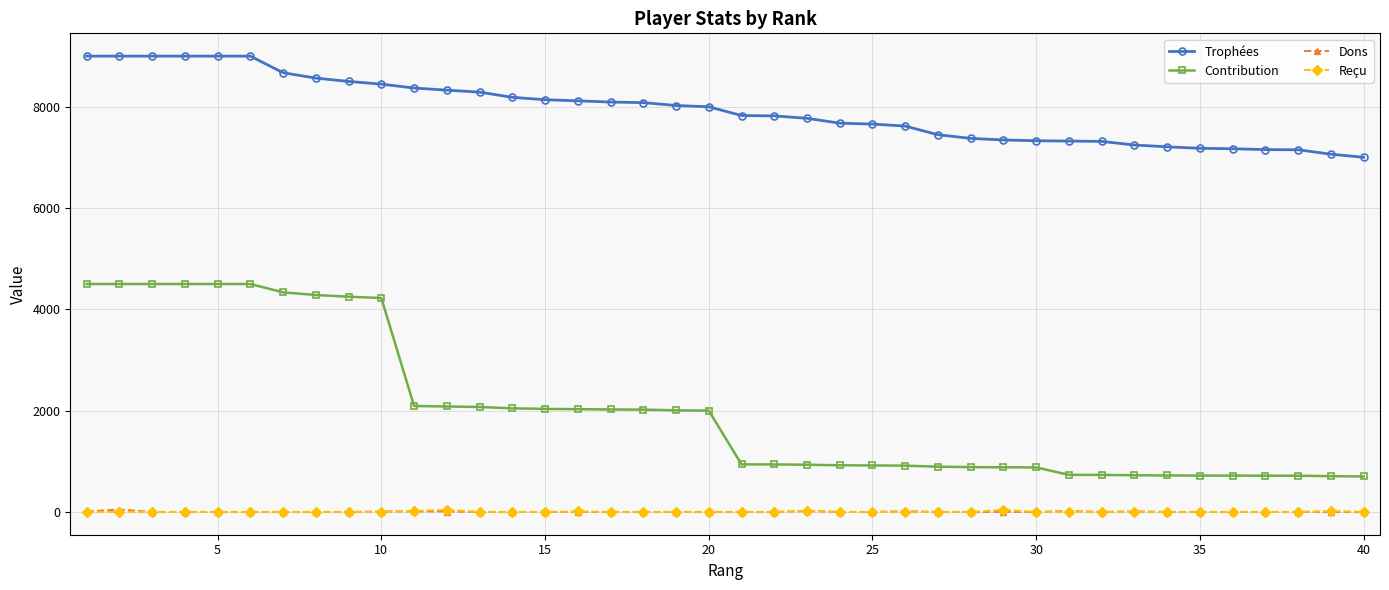

What is the maximum value shown in the chart?

9000